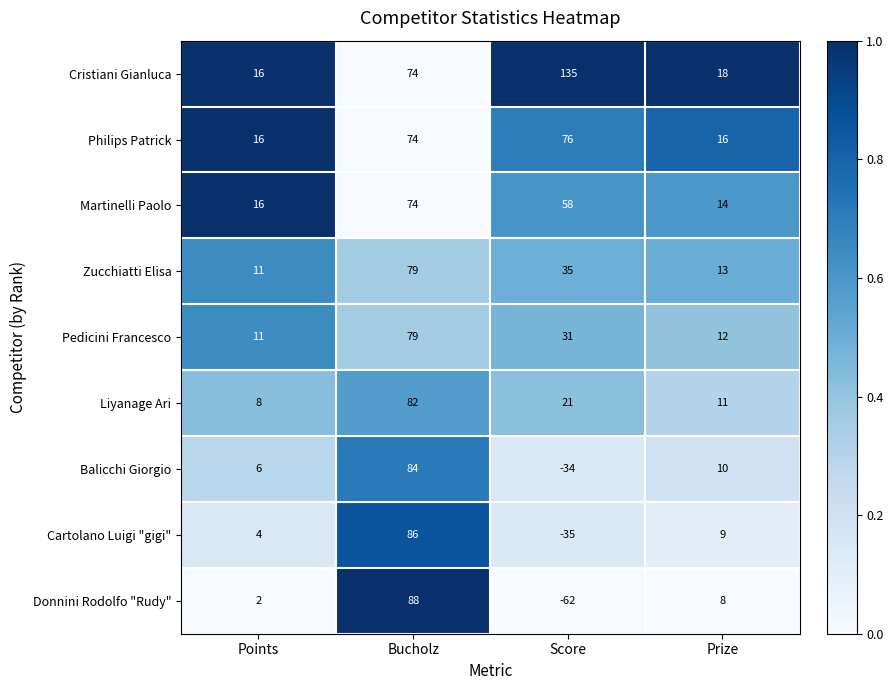

At which category is the sum across all series the highest?

Bucholz